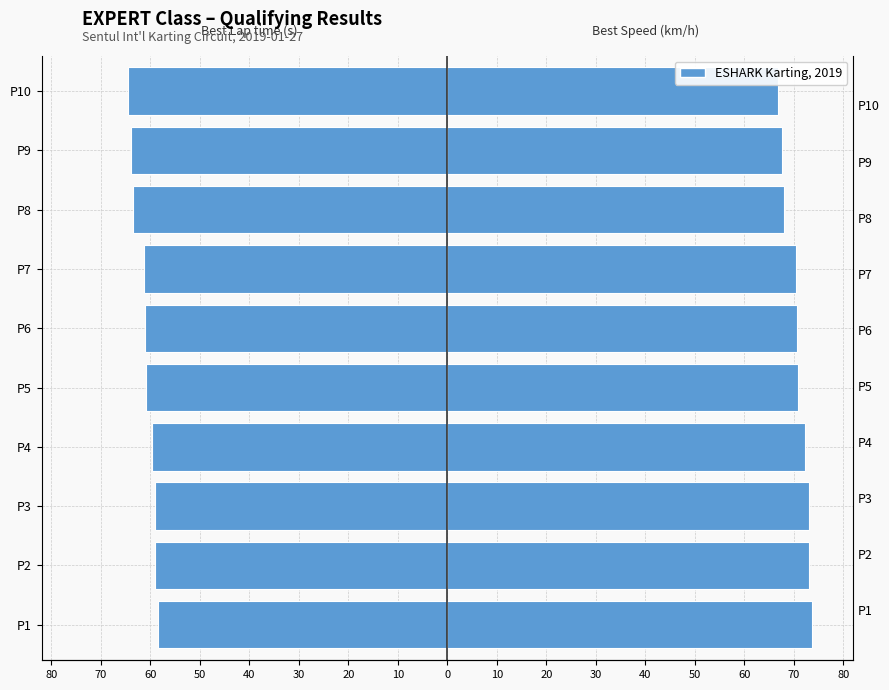

Which category has the lowest value in the Best Speed (km/h) series?

P10